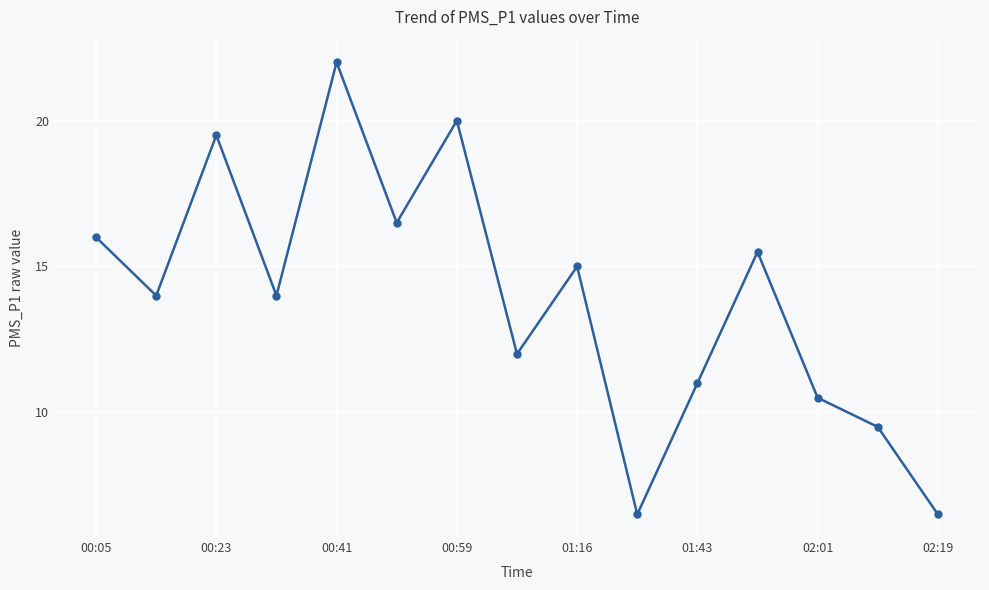

What is the greatest value displayed?

22.0